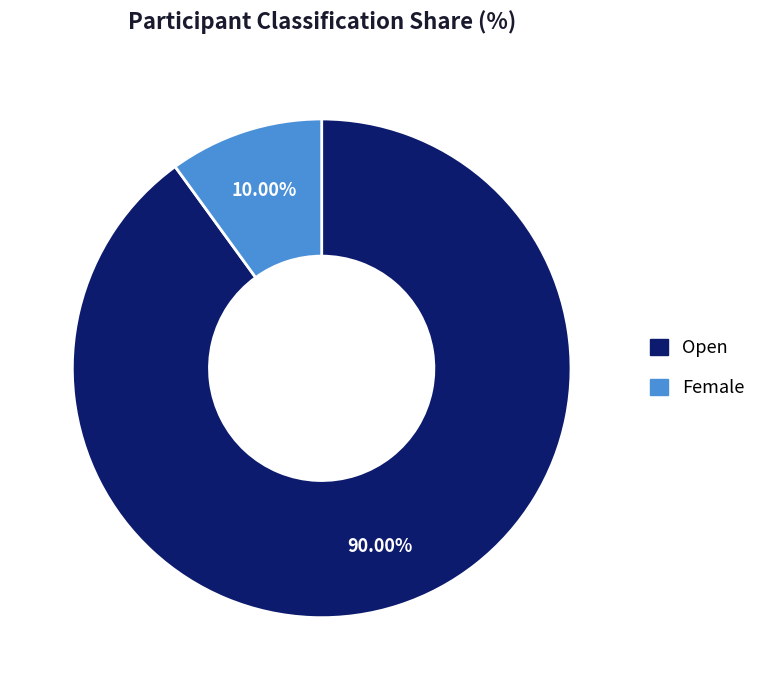

Do Female and Open together represent more than half of the pie?

Yes